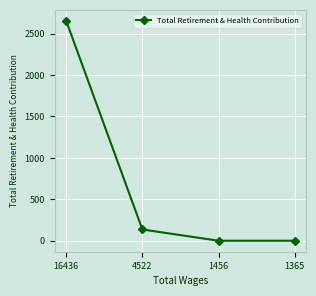

How many values are below 136?

2